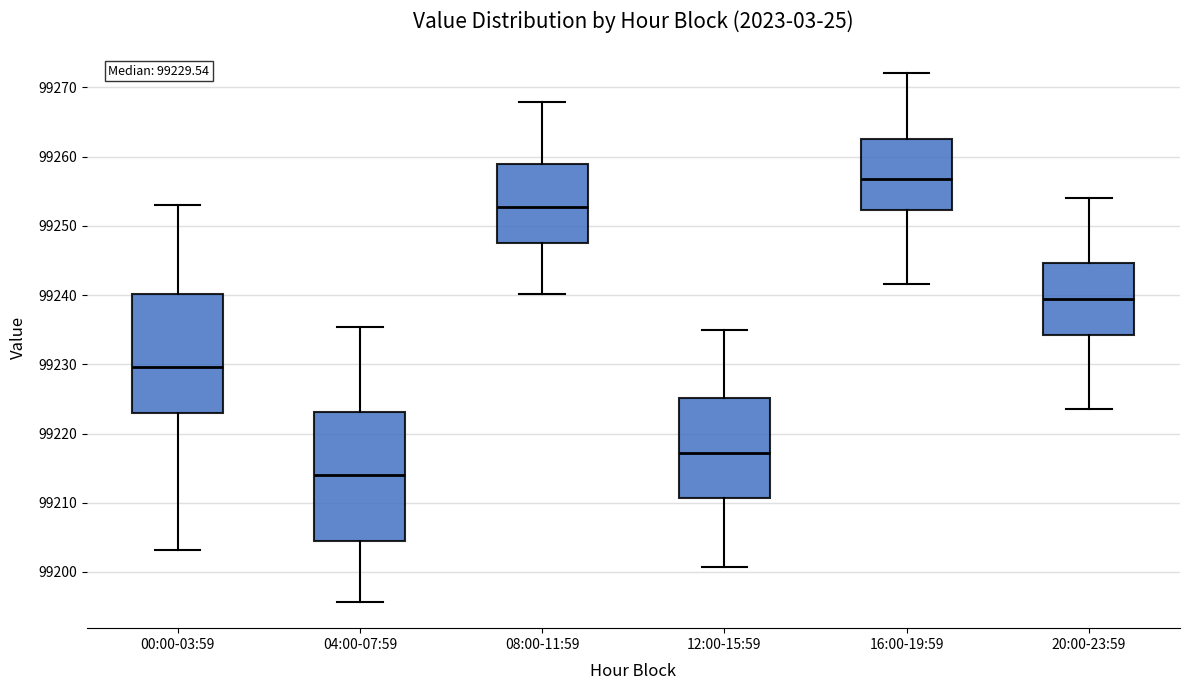

Comparing the boxes themselves (not the whiskers), which one is the tallest?

04:00-07:59